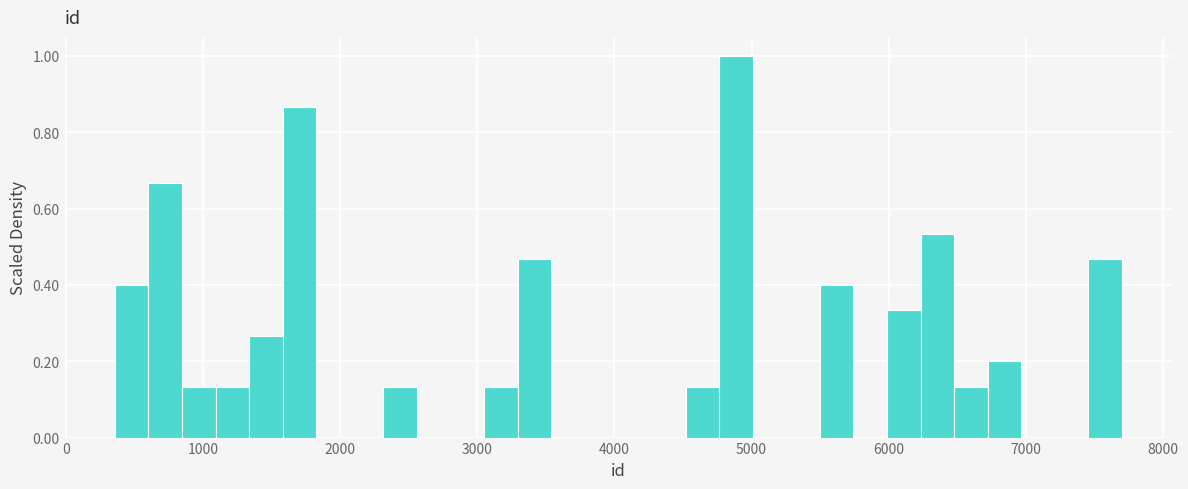

Around what value on the x-axis is the tallest bar? Give the approximate position of its centre, as read against the axis.

4900